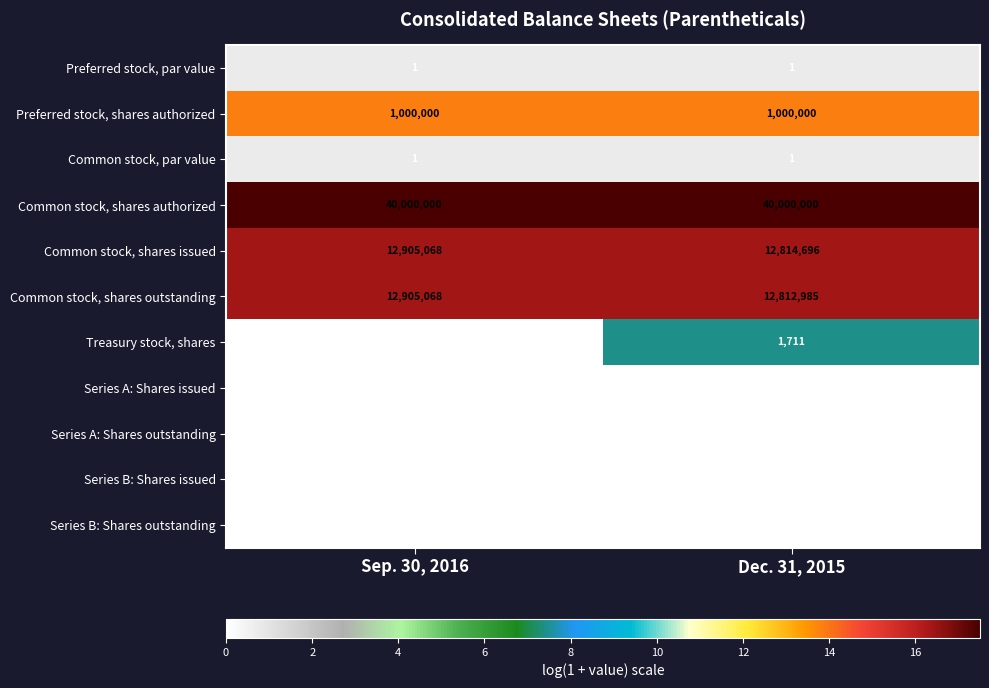

What is the difference between the highest and lowest values at Dec. 31, 2015?

40000000